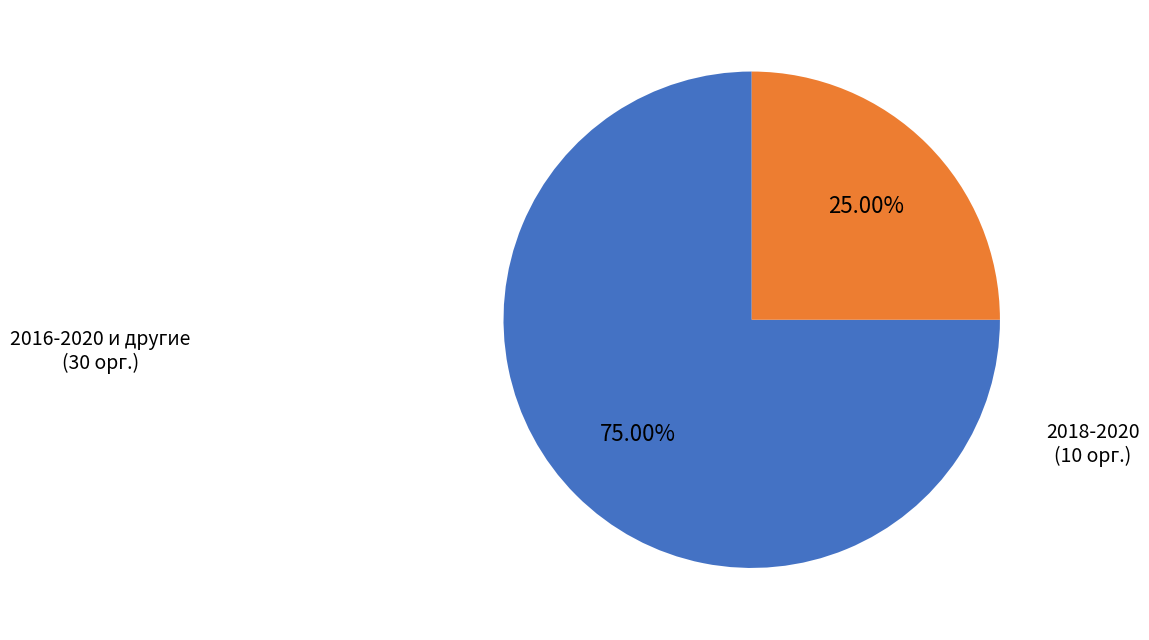

Is there any slice that represents more than half of the pie?

Yes